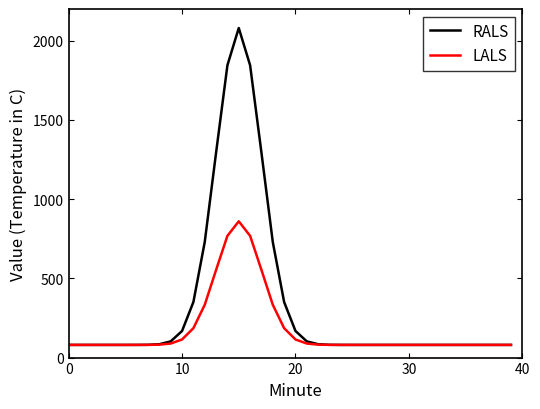

What is the difference between the maximum and minimum values in the LALS series?

780.0